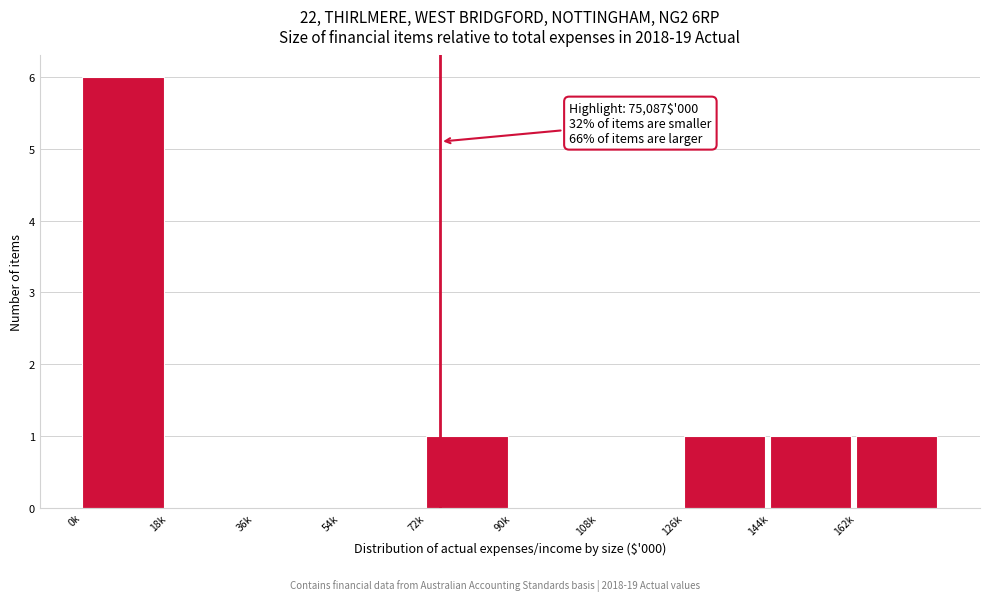

Reading left to right, transcribe all the data shown in this chart.

0k=6	18k=0	36k=0	54k=0	72k=1	90k=0	108k=0	126k=1	144k=1	162k=1